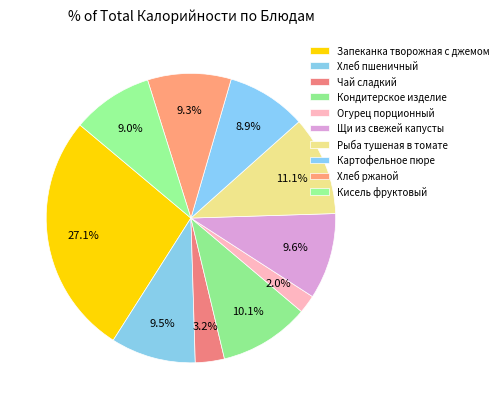

Combined, what portion of the pie is Огурец порционный and Рыба тушеная в томате?

13.1%